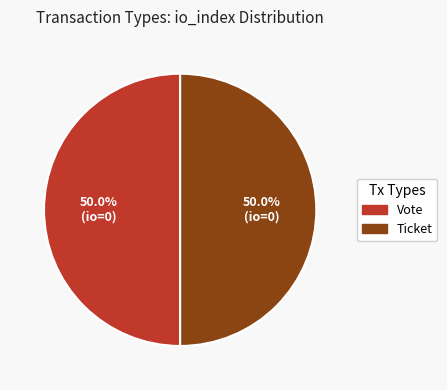

Approximately how many times larger is the value at Vote compared to Ticket?

1.0